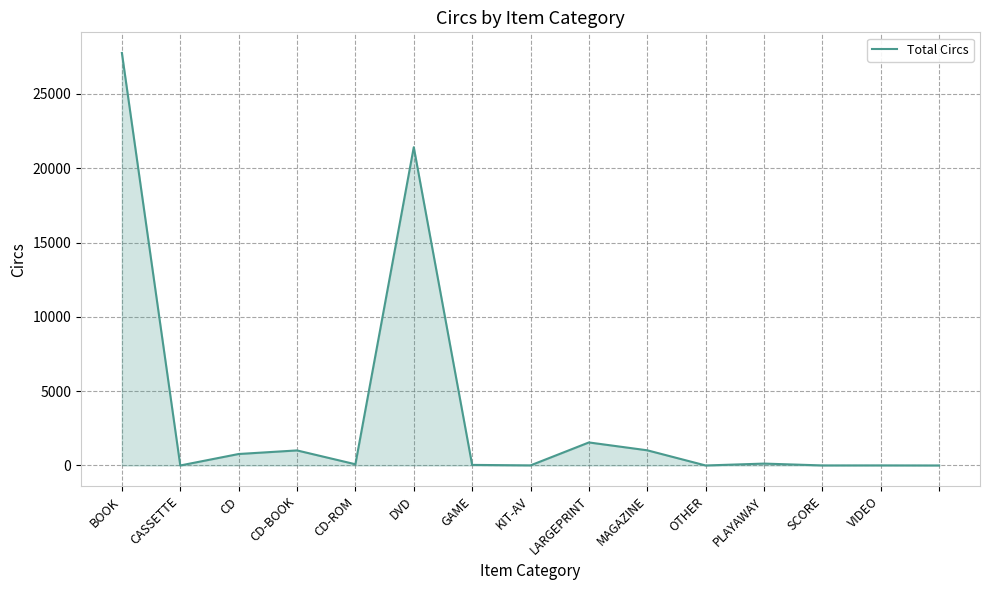

What is the difference between the maximum and minimum values?

27759